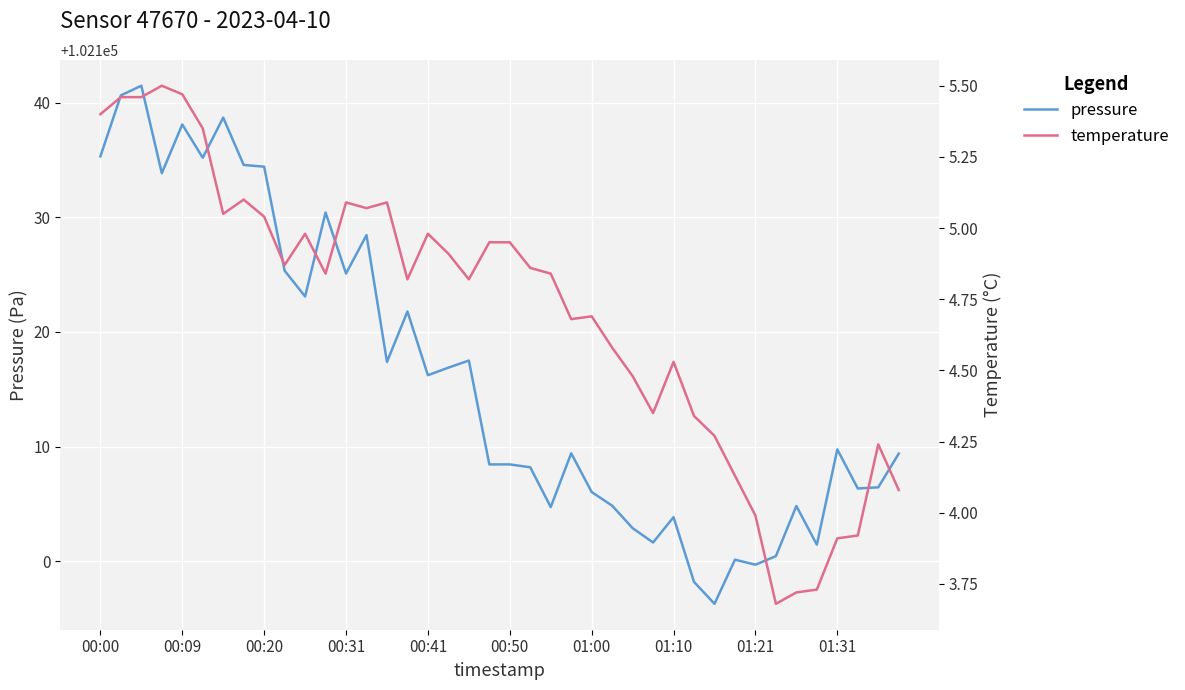

What is the lowest value of the pressure series?

102096.3